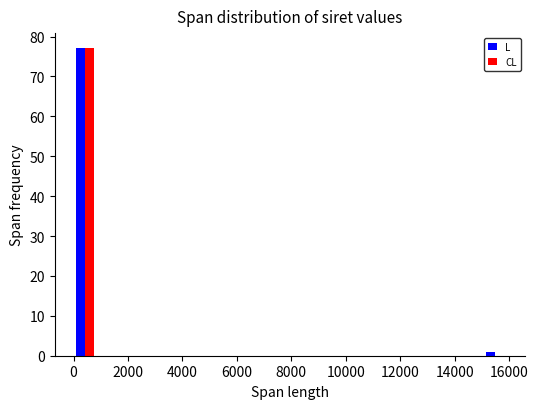

Reading left to right, list every range on the x-axis with the height of the bar of each series over it. Neither the bar edges nor the heights are printed on the chart, so give them approximately, as read against the axes.

0 to 800: L=77	CL=77
800 to 1600: L=0	CL=0
1600 to 2600: L=0	CL=0
2600 to 3400: L=0	CL=0
3400 to 4200: L=0	CL=0
4200 to 5000: L=0	CL=0
5000 to 5800: L=0	CL=0
5800 to 6800: L=0	CL=0
6800 to 7600: L=0	CL=0
7600 to 8400: L=0	CL=0
8400 to 9200: L=0	CL=0
9200 to 10000: L=0	CL=0
10000 to 10800: L=0	CL=0
10800 to 11800: L=0	CL=0
11800 to 12600: L=0	CL=0
12600 to 13400: L=0	CL=0
13400 to 14200: L=0	CL=0
14200 to 15000: L=0	CL=0
15000 to 15800: L=1	CL=0